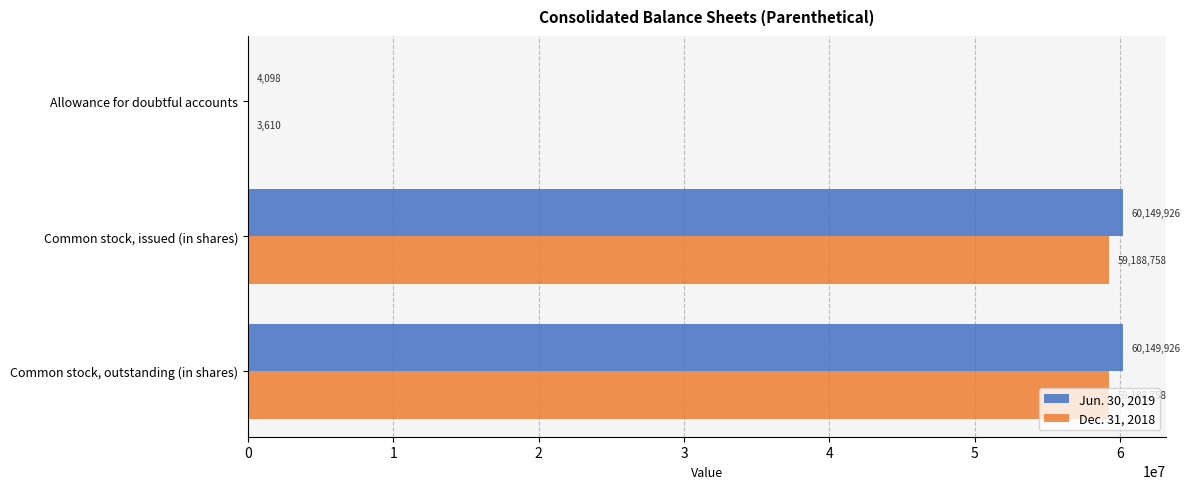

Which series has the widest spread of values?

Jun. 30, 2019